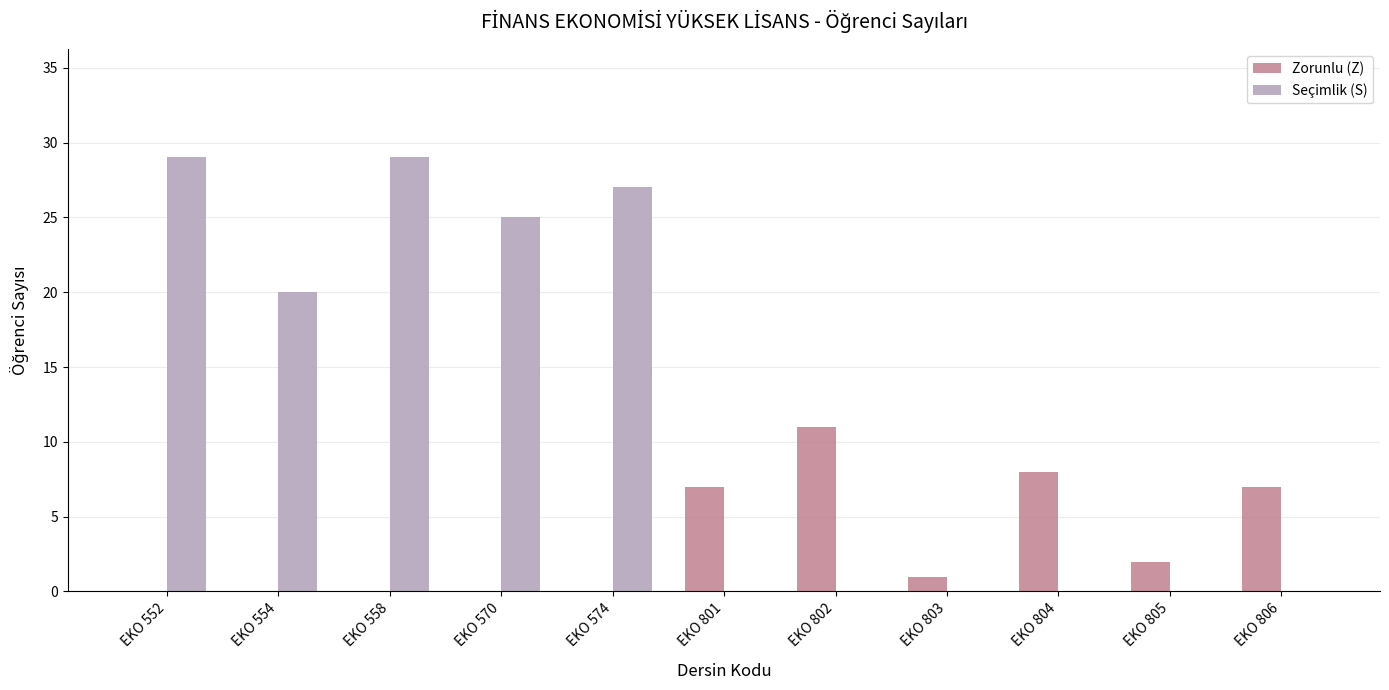

How many groups of bars are there?

11